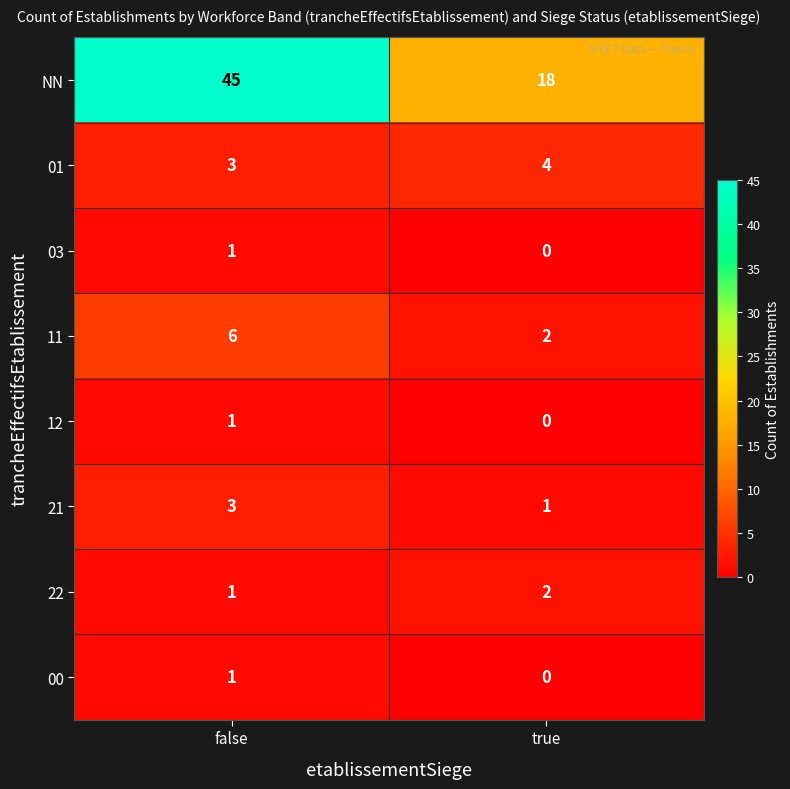

Which series has the largest range (max minus min)?

NN